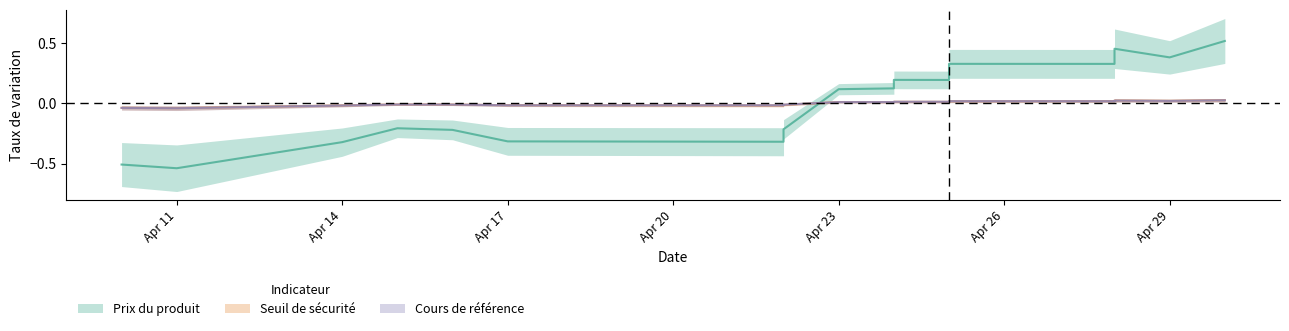

At Apr 11, list the series in order from smallest to largest.

Prix du produit, Cours de référence, Seuil de sécurité